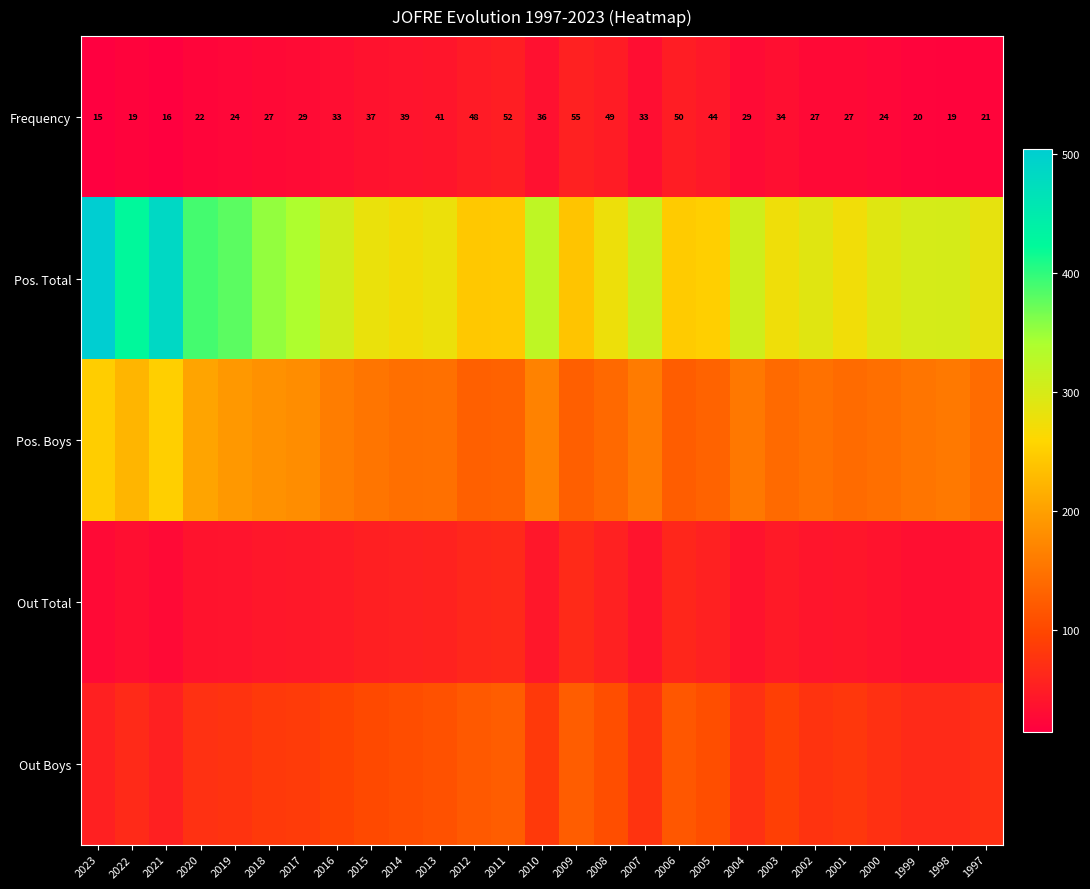

What is the difference between the maximum and minimum values in the Frequency series?

40